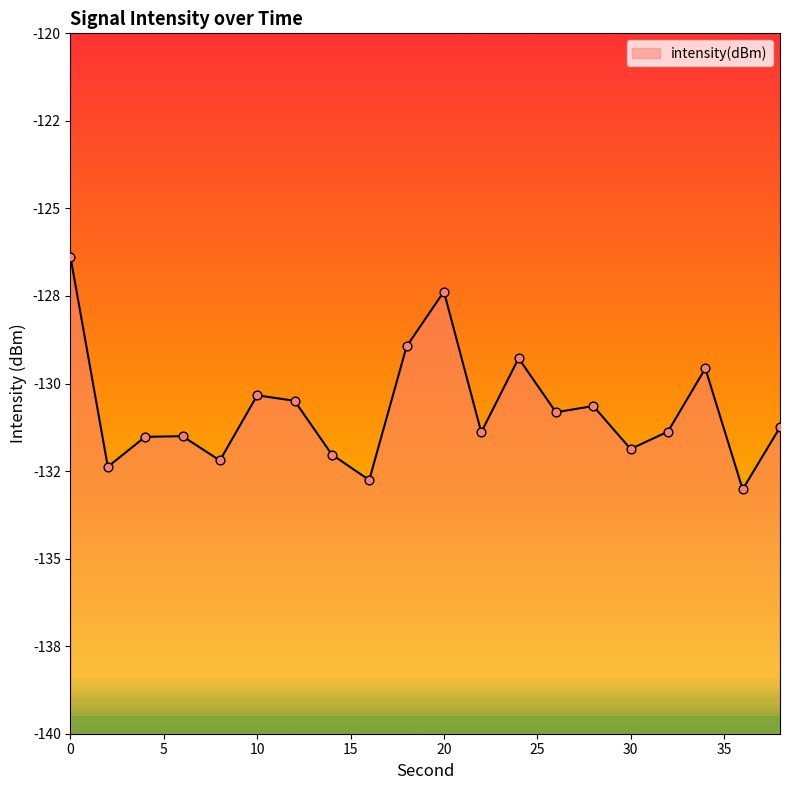

What is the change in value from 12 to 24?

+1.2